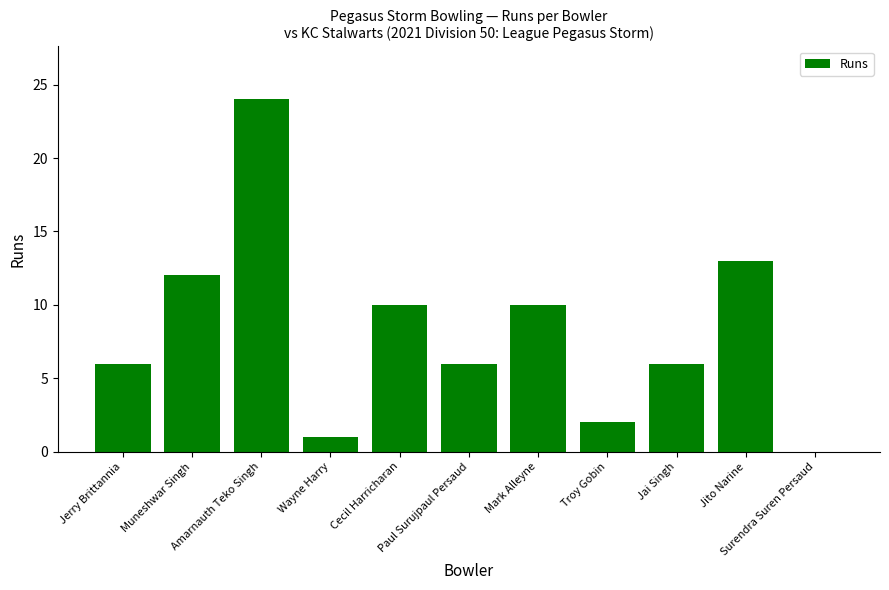

Reading left to right, what are all the values shown in this chart?

Jerry Brittannia=6	Muneshwar Singh=12	Amarnauth Teko Singh=24	Wayne Harry=1	Cecil Harricharan=10	Paul Surujpaul Persaud=6	Mark Alleyne=10	Troy Gobin=2	Jai Singh=6	Jito Narine=13	Surendra Suren Persaud=0